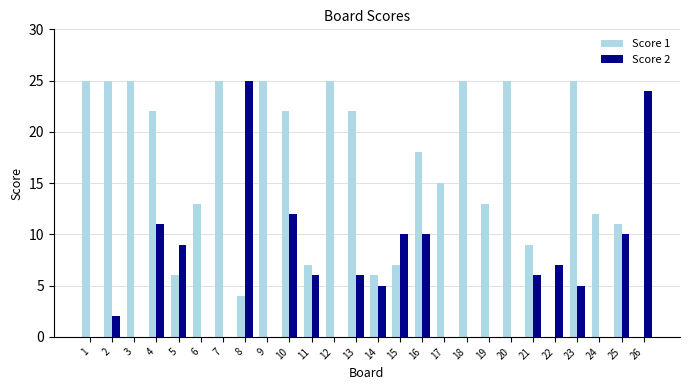

What are all the series names shown in the legend?

Score 1, Score 2